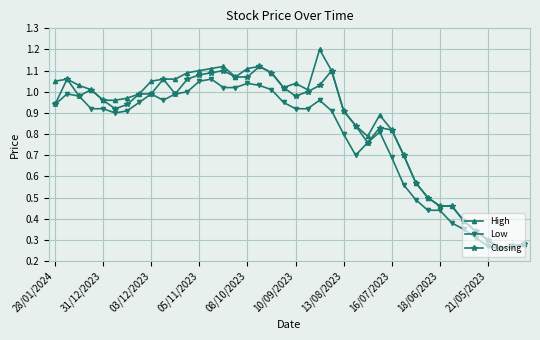

True or false: Low has more than 2 interior local peaks.

True